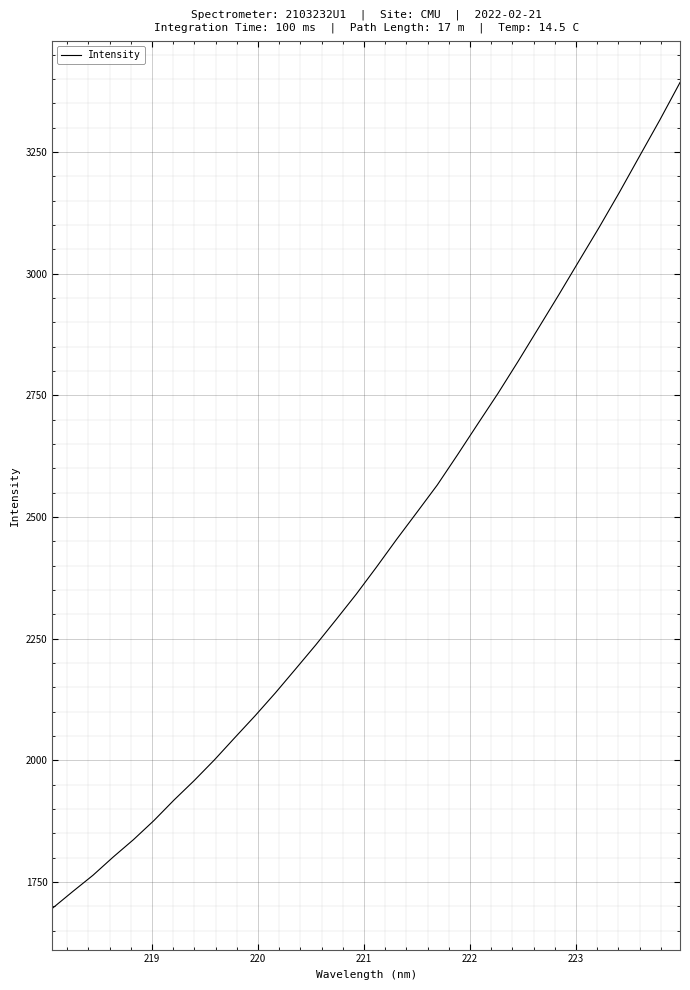

What is the greatest value displayed?

3393.0